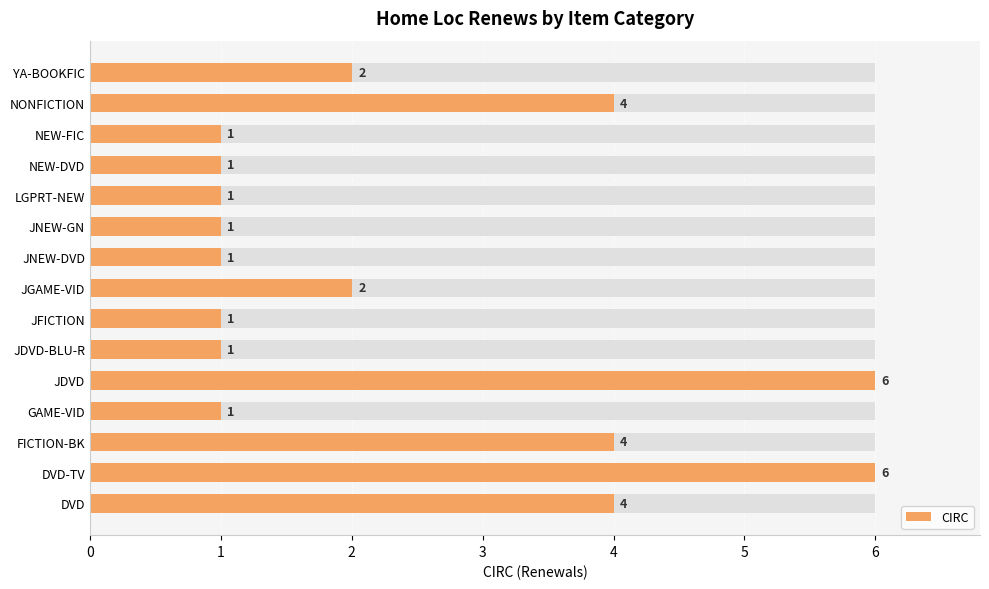

Reading left to right, what are all the values shown in this chart?

4	6	4	1	6	1	1	2	1	1	1	1	1	4	2